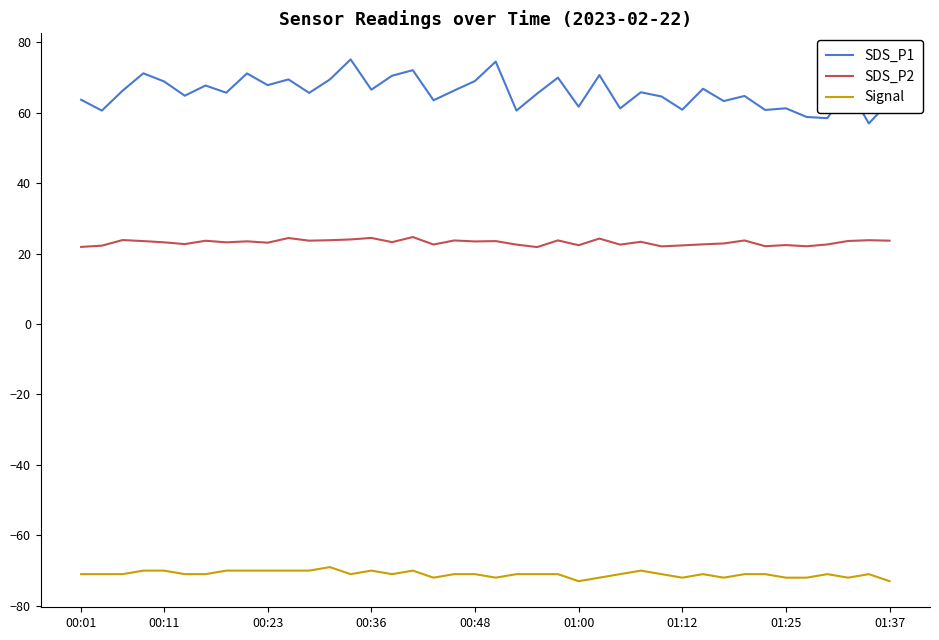

List the series in order of their overall mean, lowest first.

Signal, SDS_P2, SDS_P1